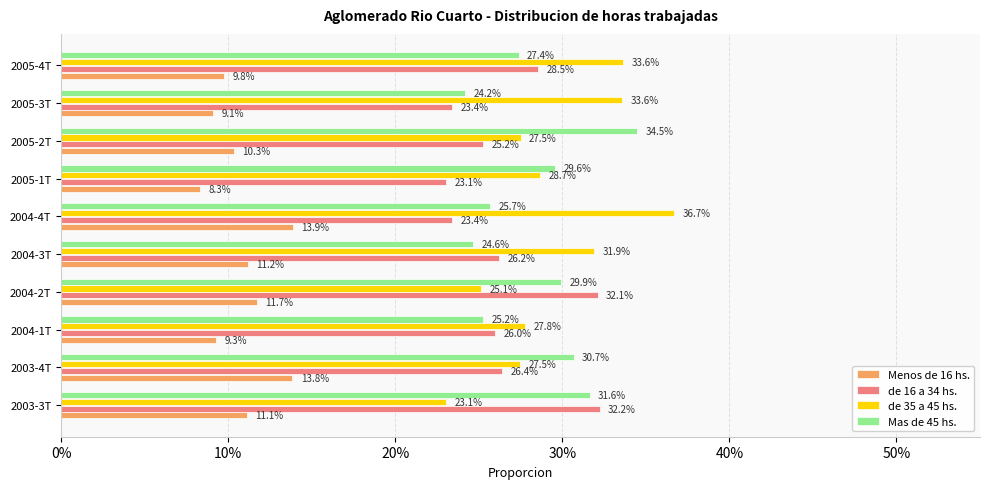

What is the average value of the Mas de 45 hs. series?

0.3